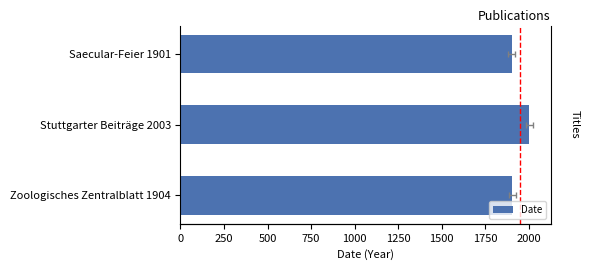

What is the smallest value displayed?

1901